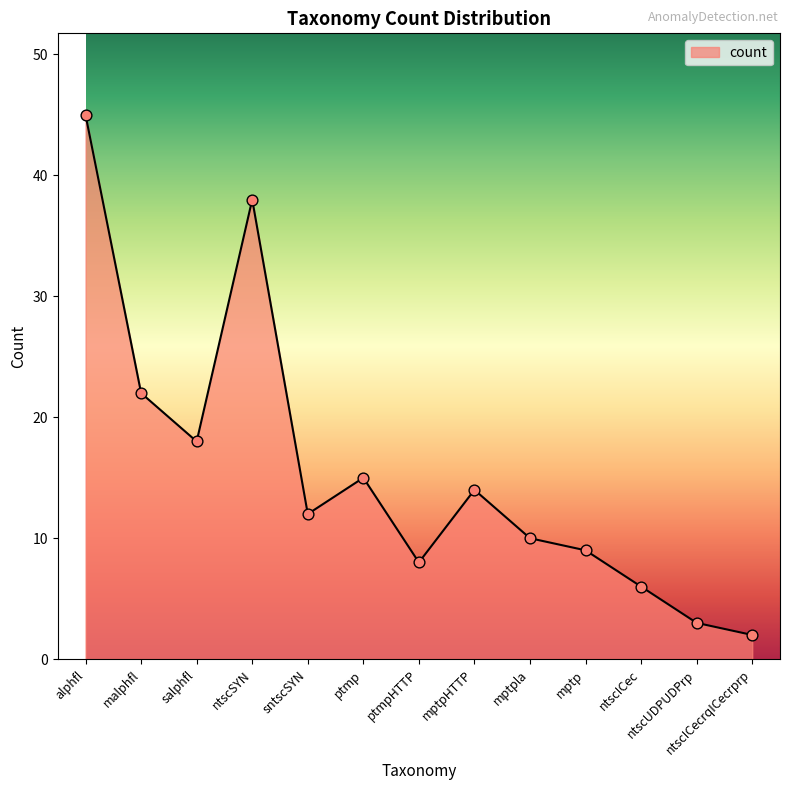

What is the change in value from ntscICec to ntscICecrqICecrprp?

-4